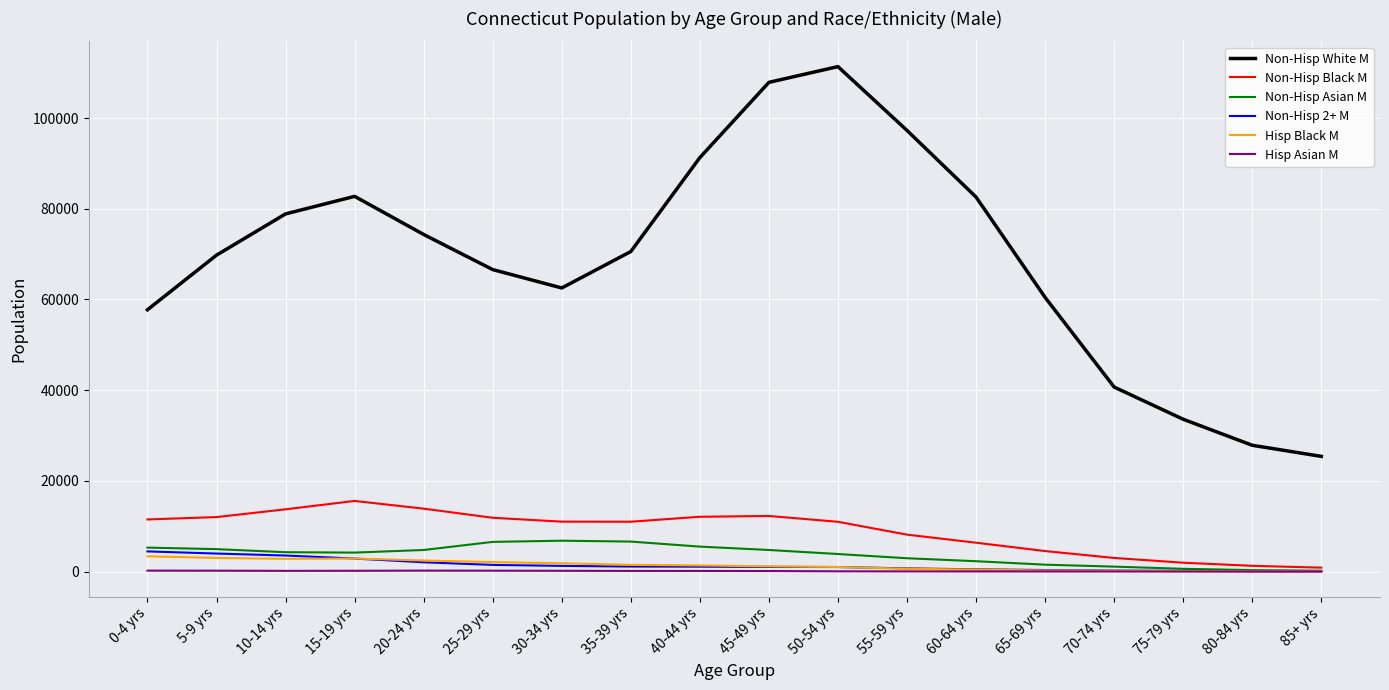

True or false: Non-Hisp Asian M and Non-Hisp White M cross at least once.

False